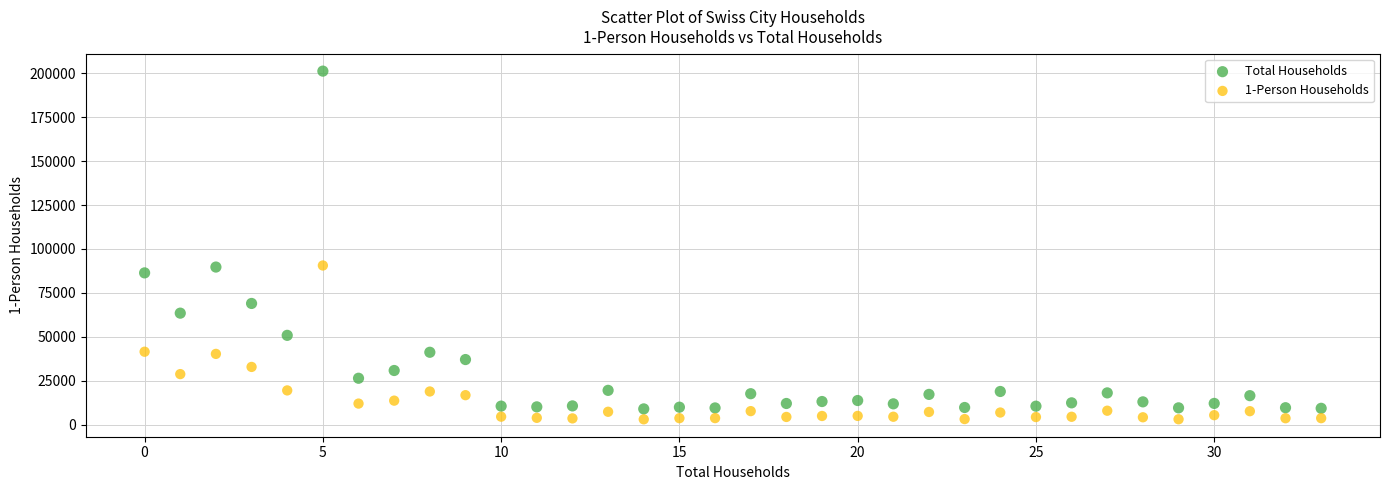

Which series contains the highest Y value?

Total Households